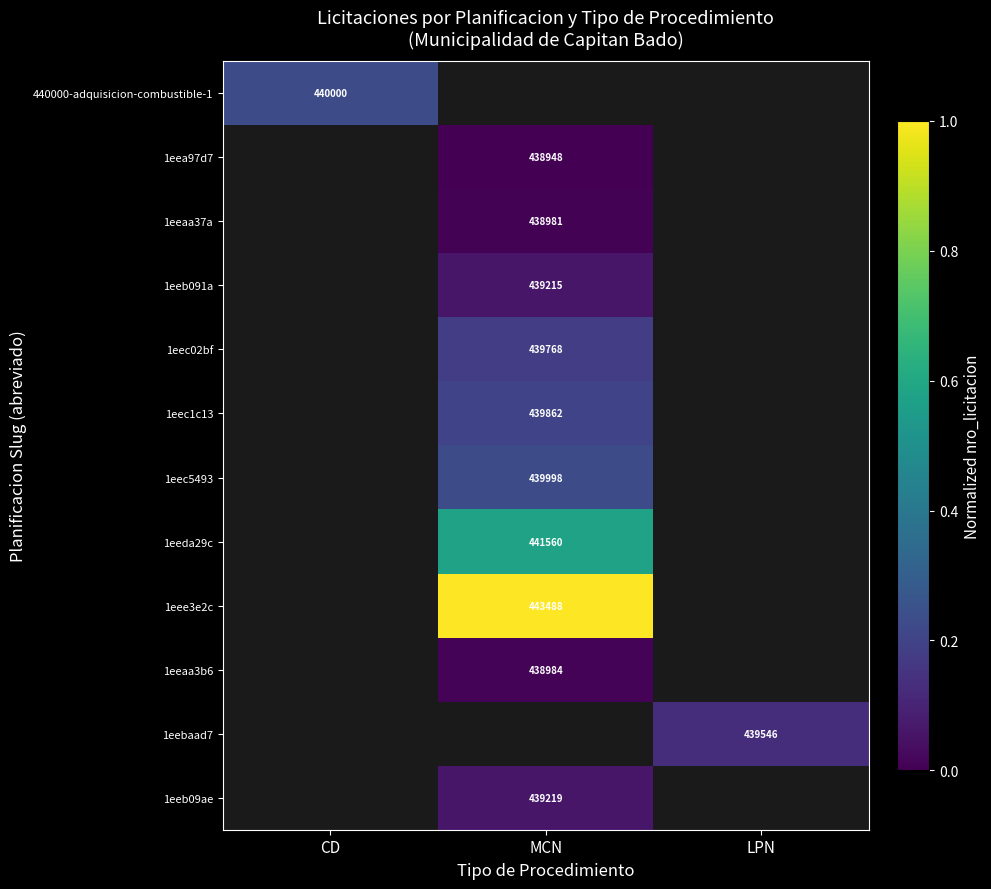

Is the value of 1eeda29c at MCN greater than the value of 1eebaad7 at LPN?

Yes